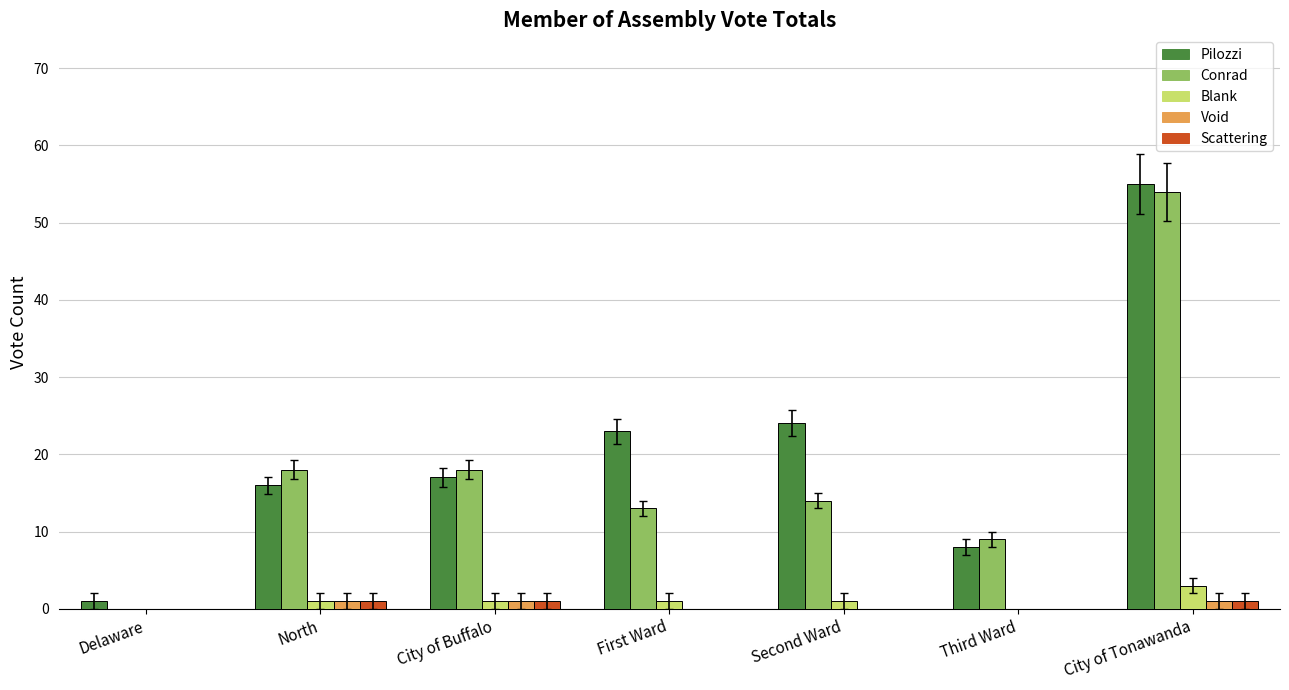

True or false: Pilozzi has a value of 3 at Third Ward.

False